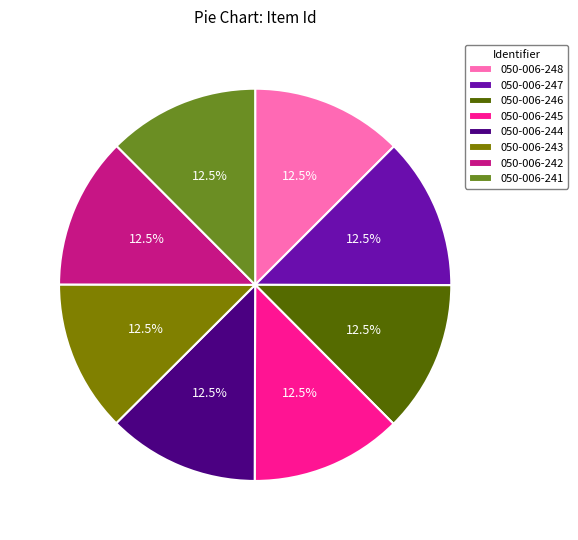

To the nearest percent, what is the combined percentage of 050-006-248 and 050-006-241?

25%